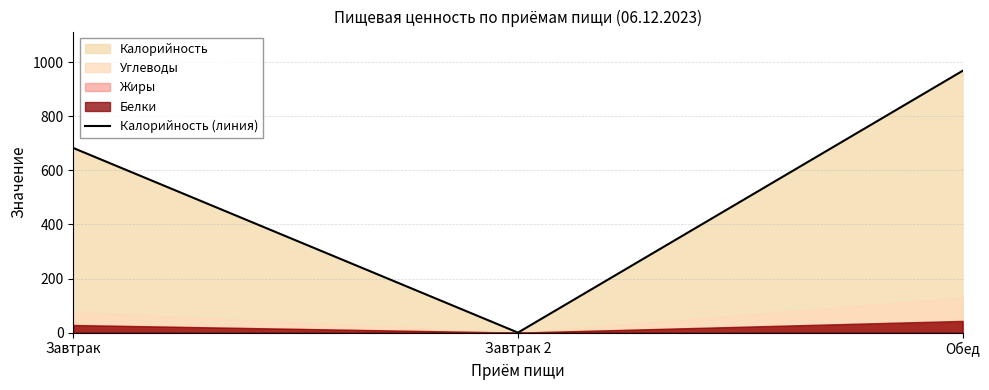

List the labels in order of value, smallest first.

Завтрак 2, Завтрак, Обед